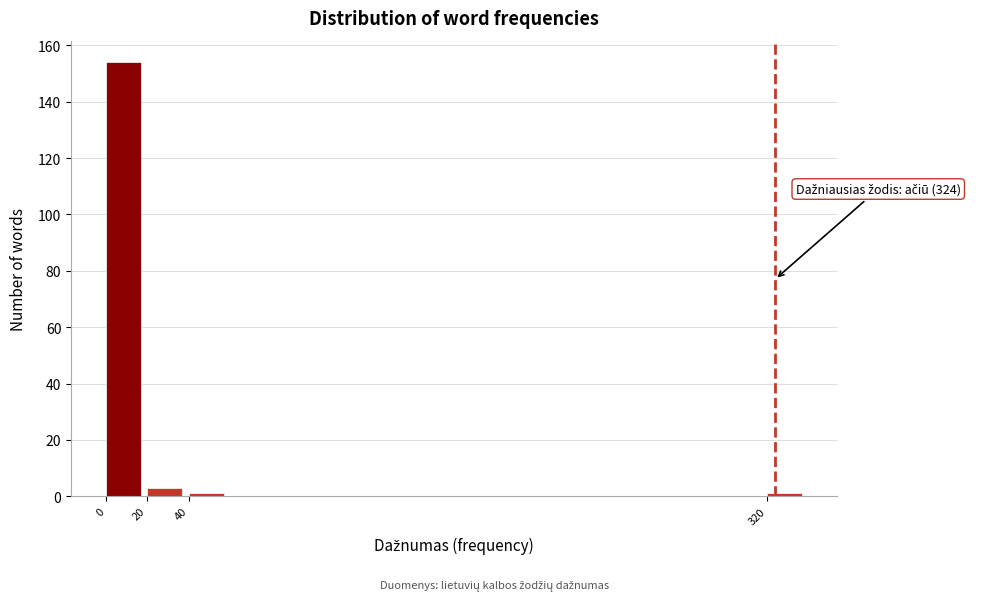

Which range on the x-axis has the tallest bar?

0 to 20